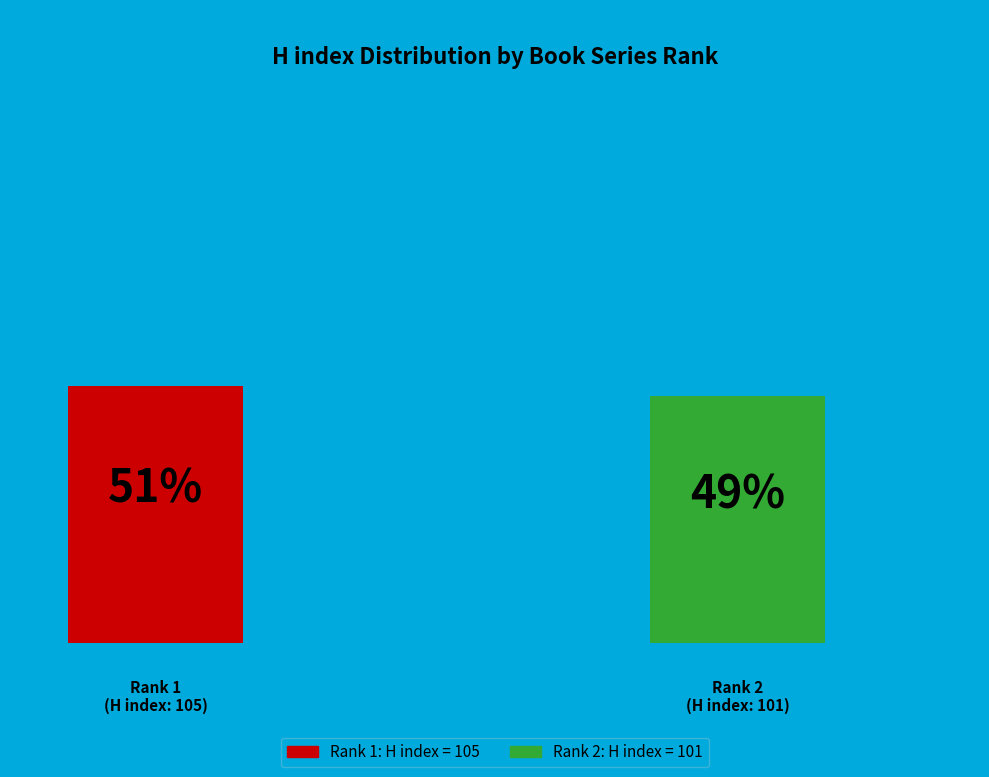

Is it true that Women and Gender: The Middle East is 65% of the pie?

False